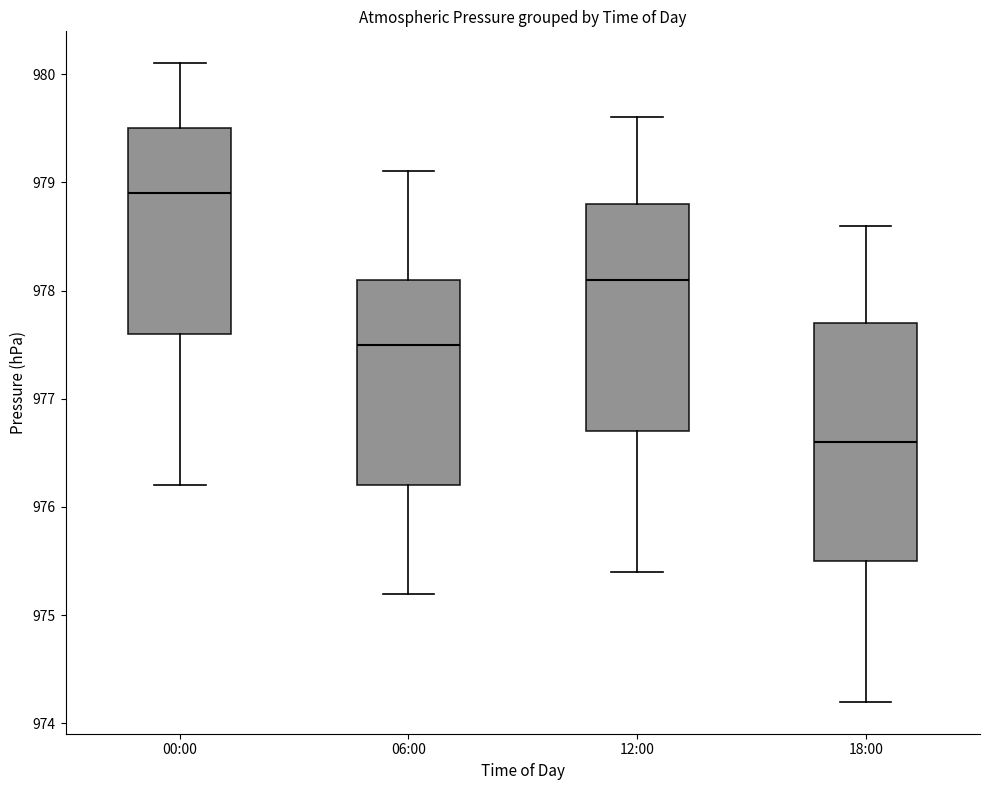

Which box's median line is the highest?

00:00